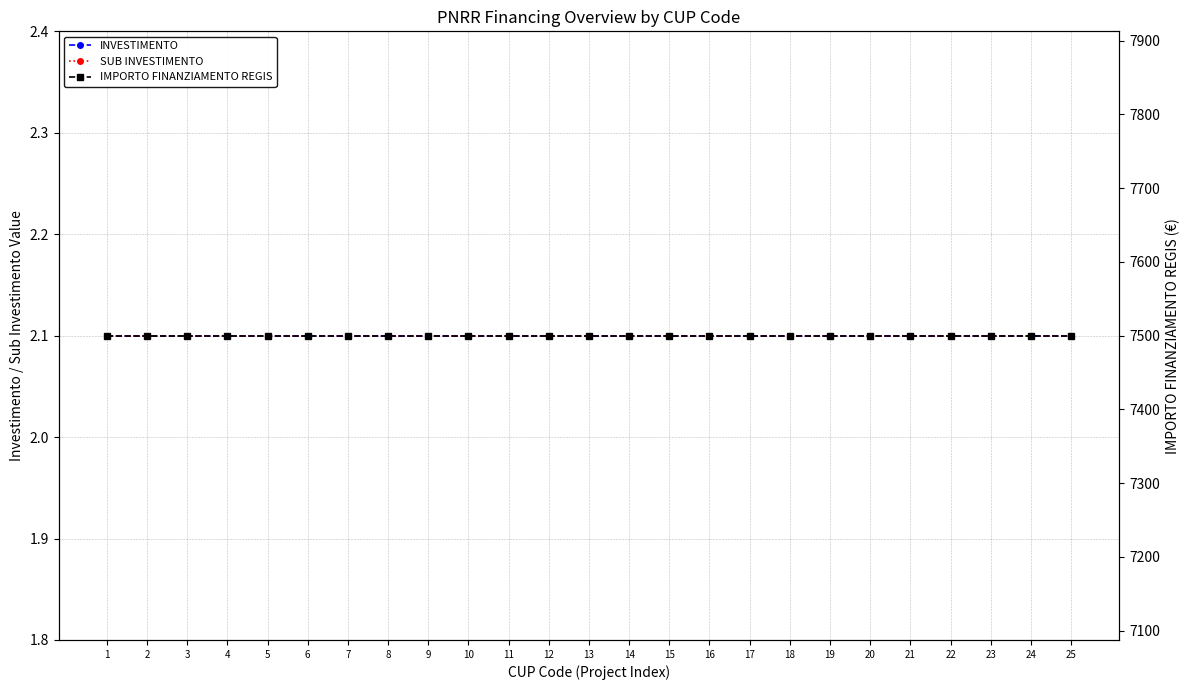

How many series are shown in this chart?

3